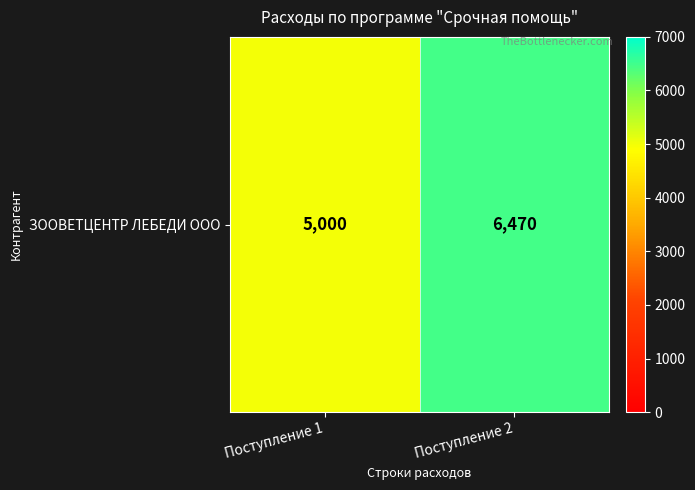

Rank the categories by value from highest to lowest.

Поступление 2, Поступление 1